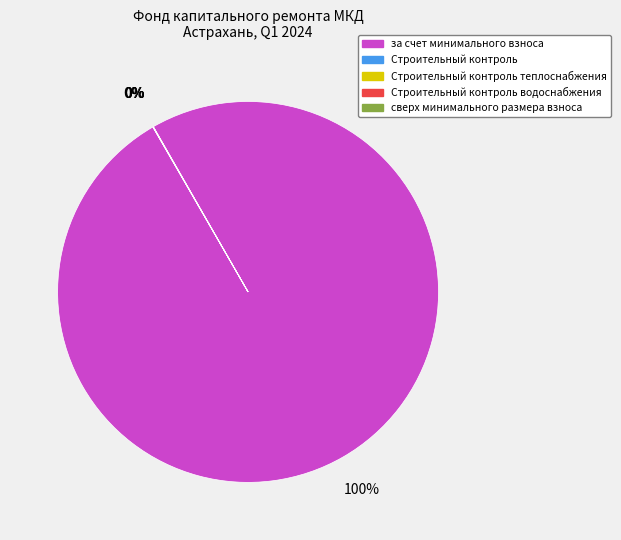

Is there any slice that represents more than half of the pie?

Yes